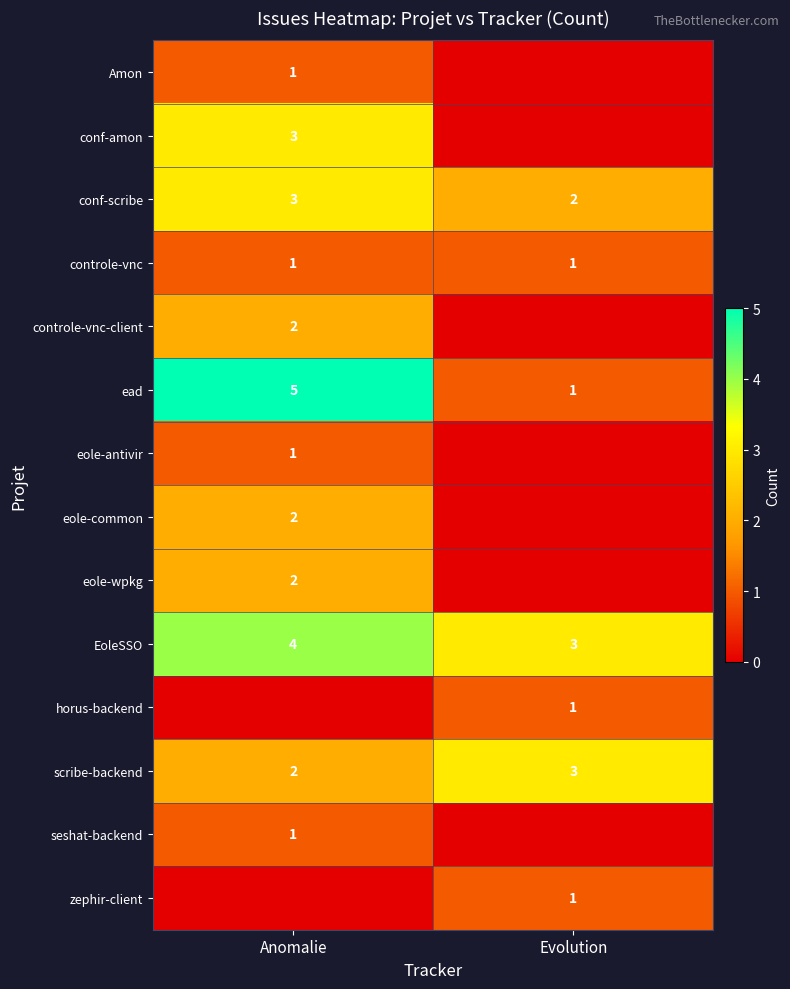

What is the sum of all EoleSSO values?

7